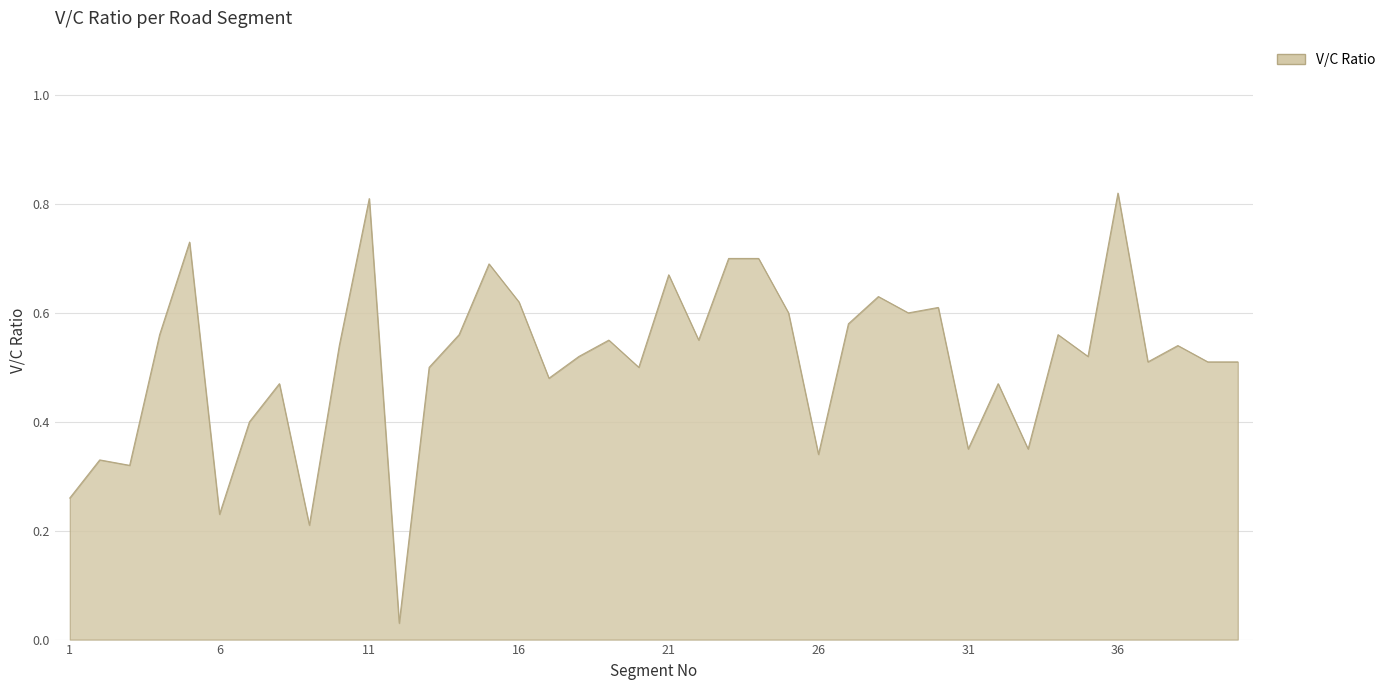

Does the chart have visible grid lines?

Yes